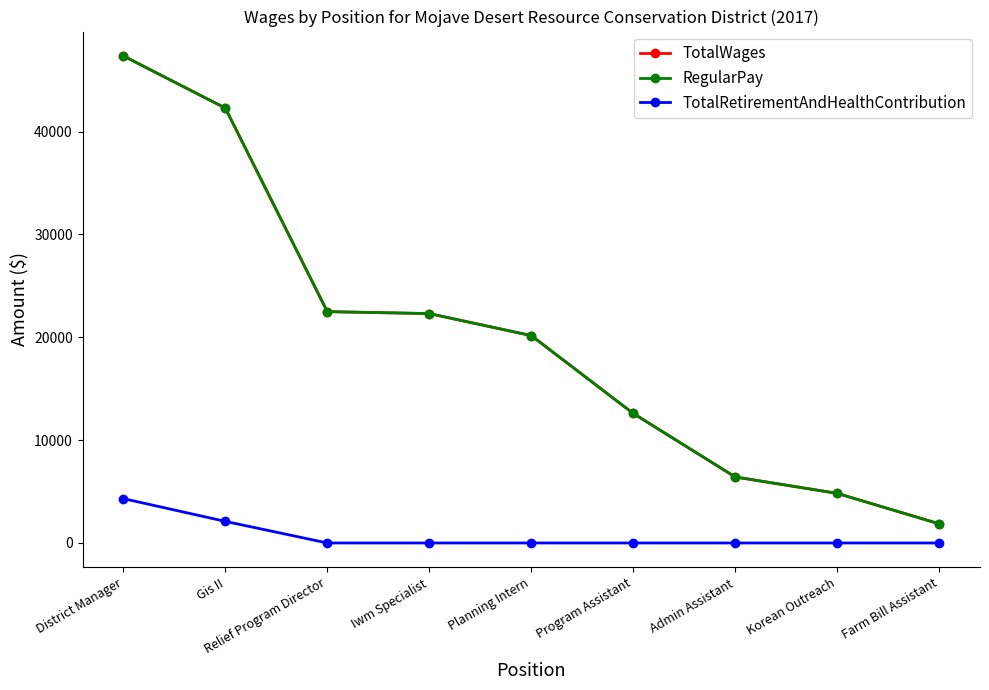

At which label does TotalWages first exceed 20167?

District Manager